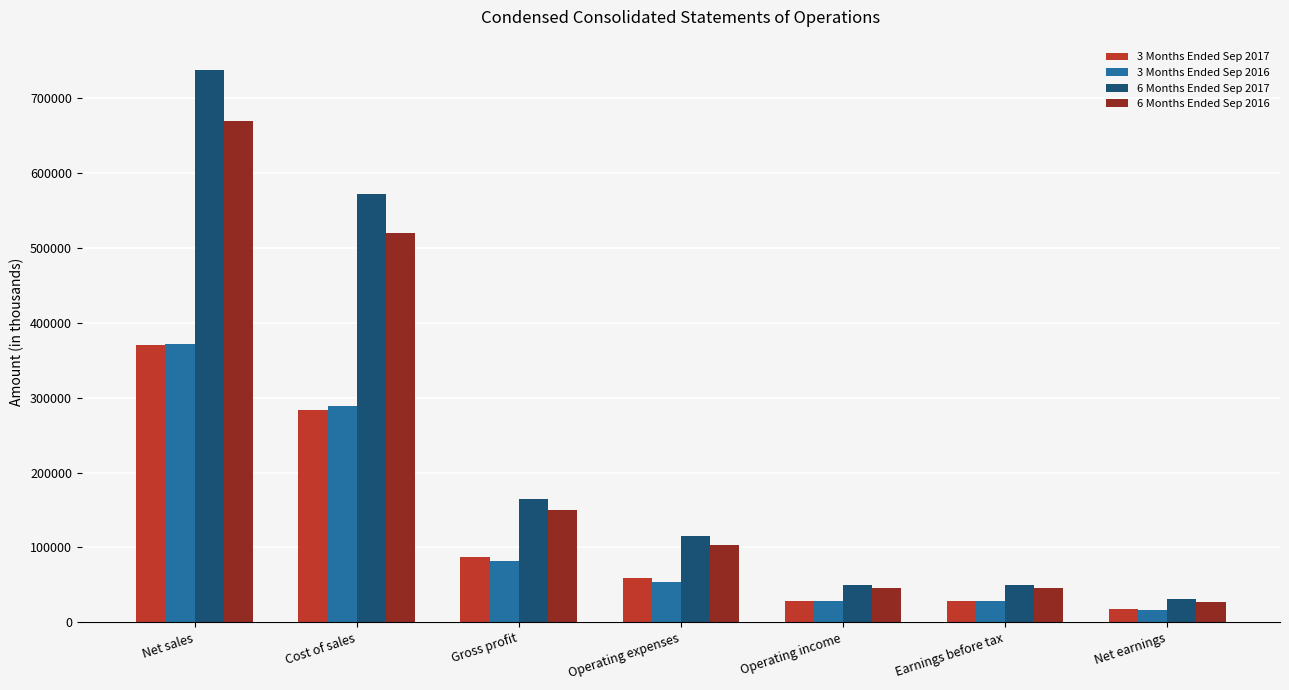

What are all the series names shown in the legend?

3 Months Ended Sep 2017, 3 Months Ended Sep 2016, 6 Months Ended Sep 2017, 6 Months Ended Sep 2016